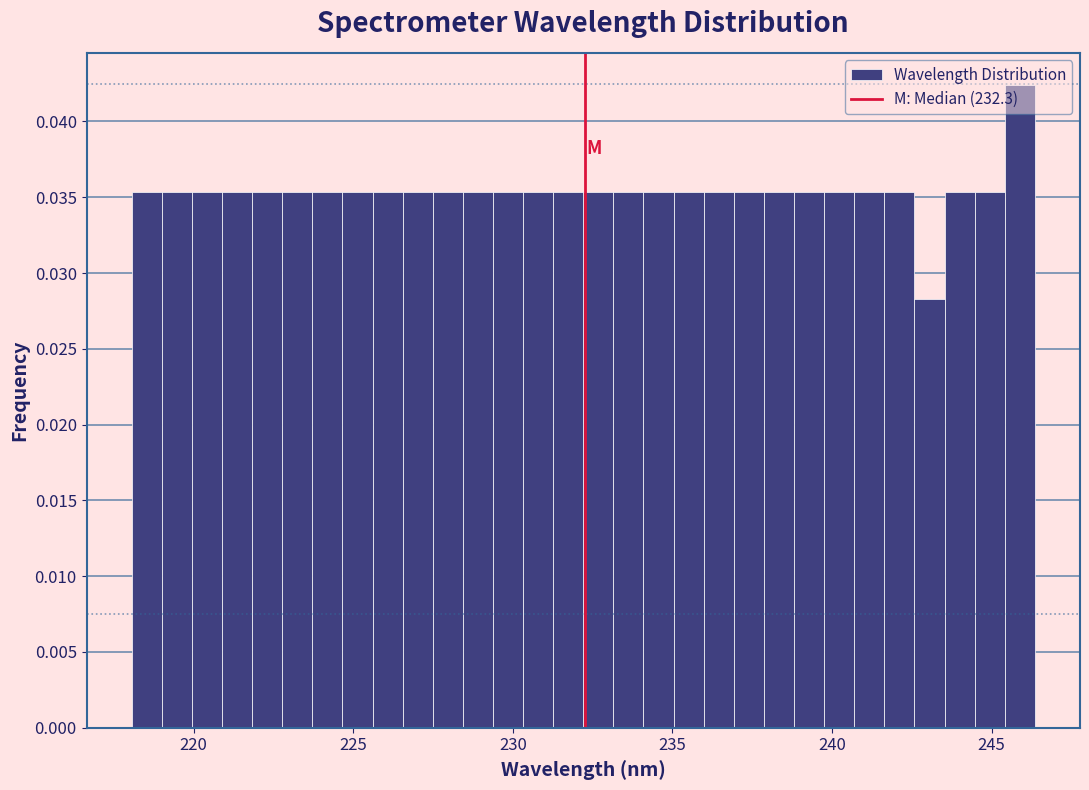

Around what value on the x-axis is the tallest bar? Give the approximate position of its centre, as read against the axis.

246.0